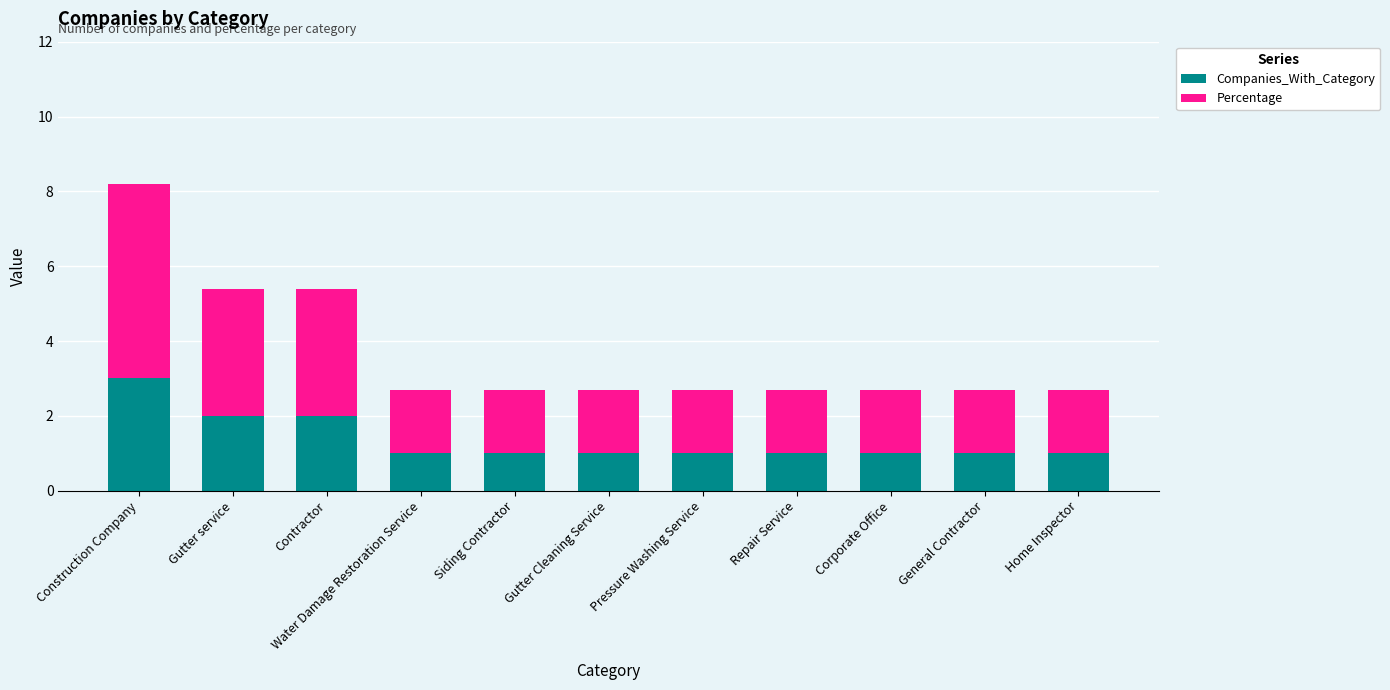

What is the difference between the maximum and minimum values in the Companies_With_Category series?

2.0